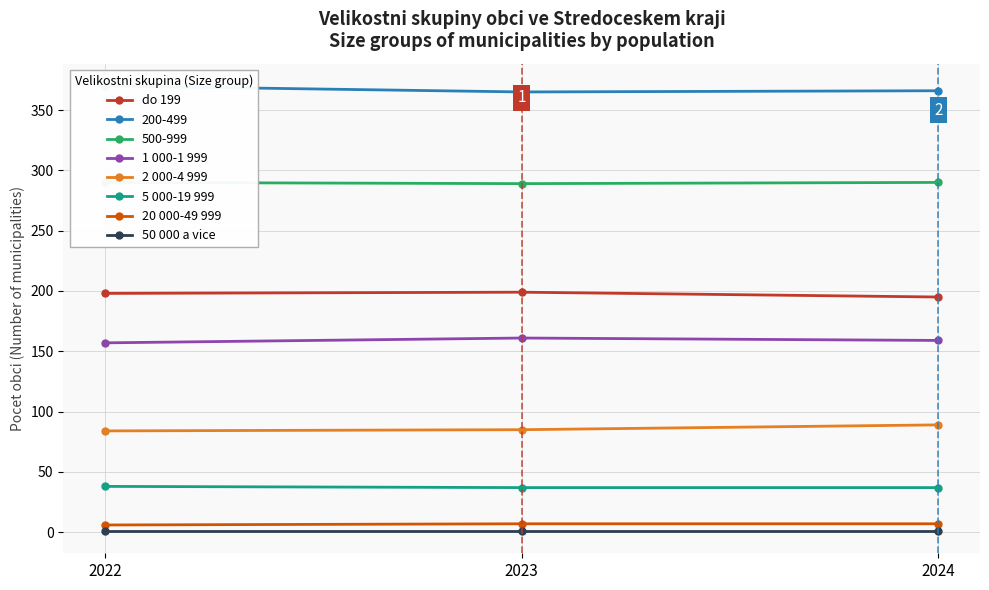

What is the average value of the 1 000-1 999 series?

159